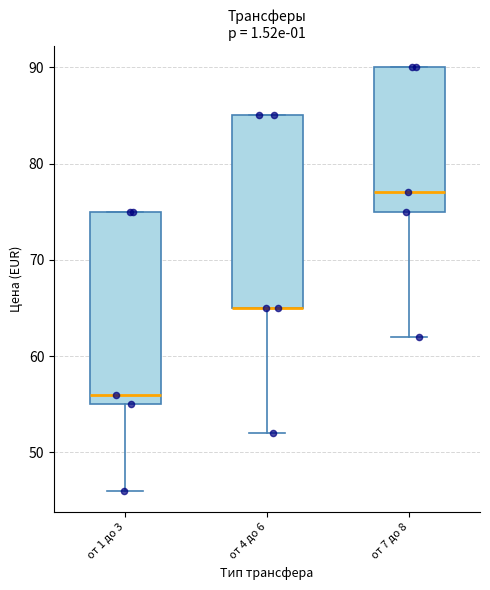

Reading left to right, transcribe this box plot: for each box, give where its median line is, the range the box spans, and where its two whiskers end, as read against the y-axis. The values are not printed on the chart, so give them approximately, as read against the axis.

от 1 до 3: median 56, box 55 to 75, whiskers 46 to 75
от 4 до 6: median 65 (drawn on the box's lower edge), box 65 to 85, whiskers 52 to 85
от 7 до 8: median 77, box 75 to 90, whiskers 62 to 90